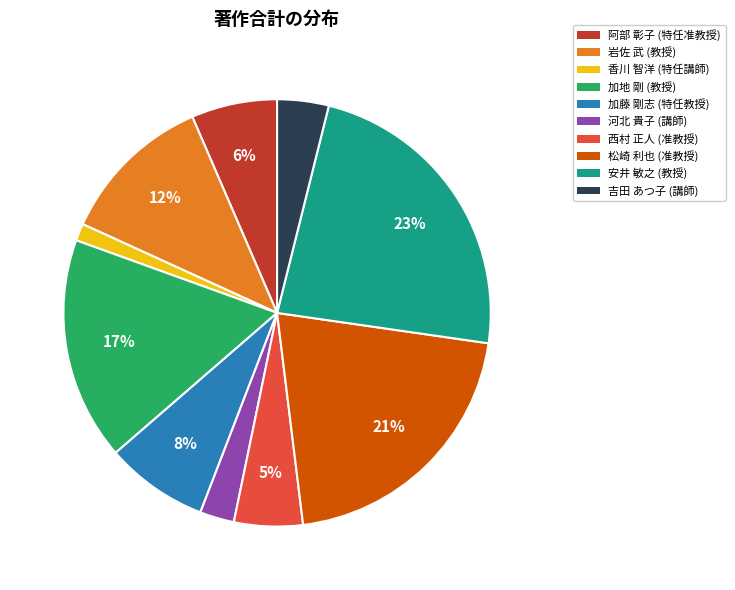

Is there any slice that represents more than half of the pie?

No